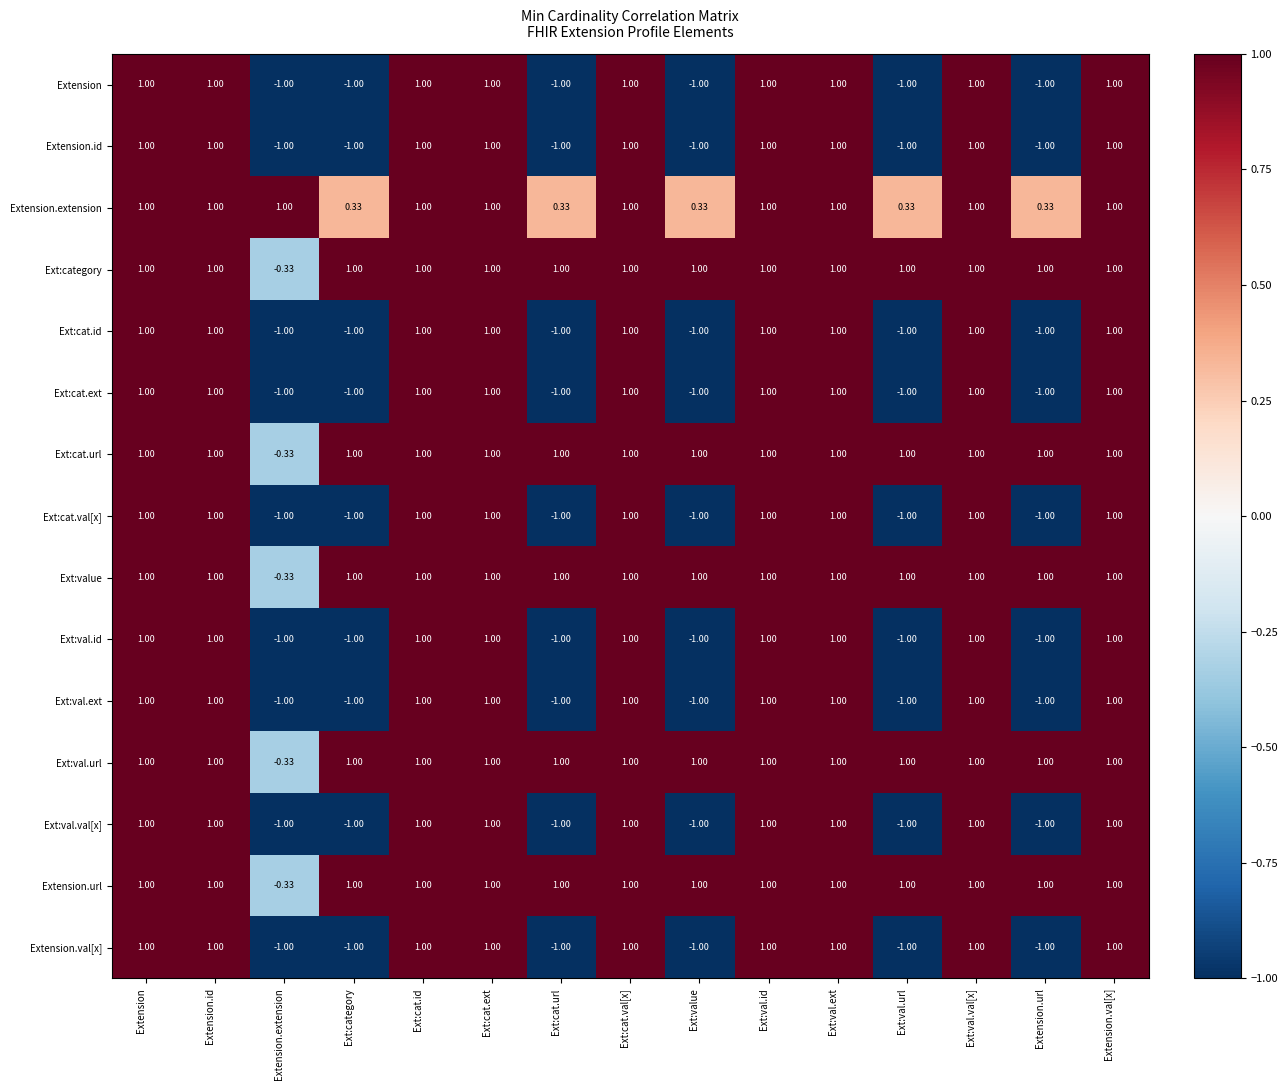

What is the total value across all series at Ext:cat.url?

-3.7